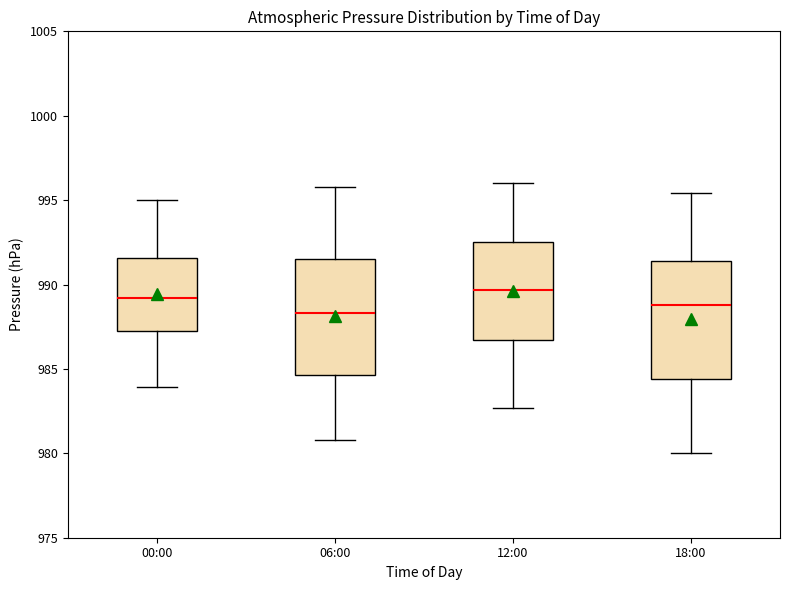

Where is the lower edge of the box for 06:00 on the y-axis? The values are not printed on the chart, so give them approximately, as read against the axis.

984.5